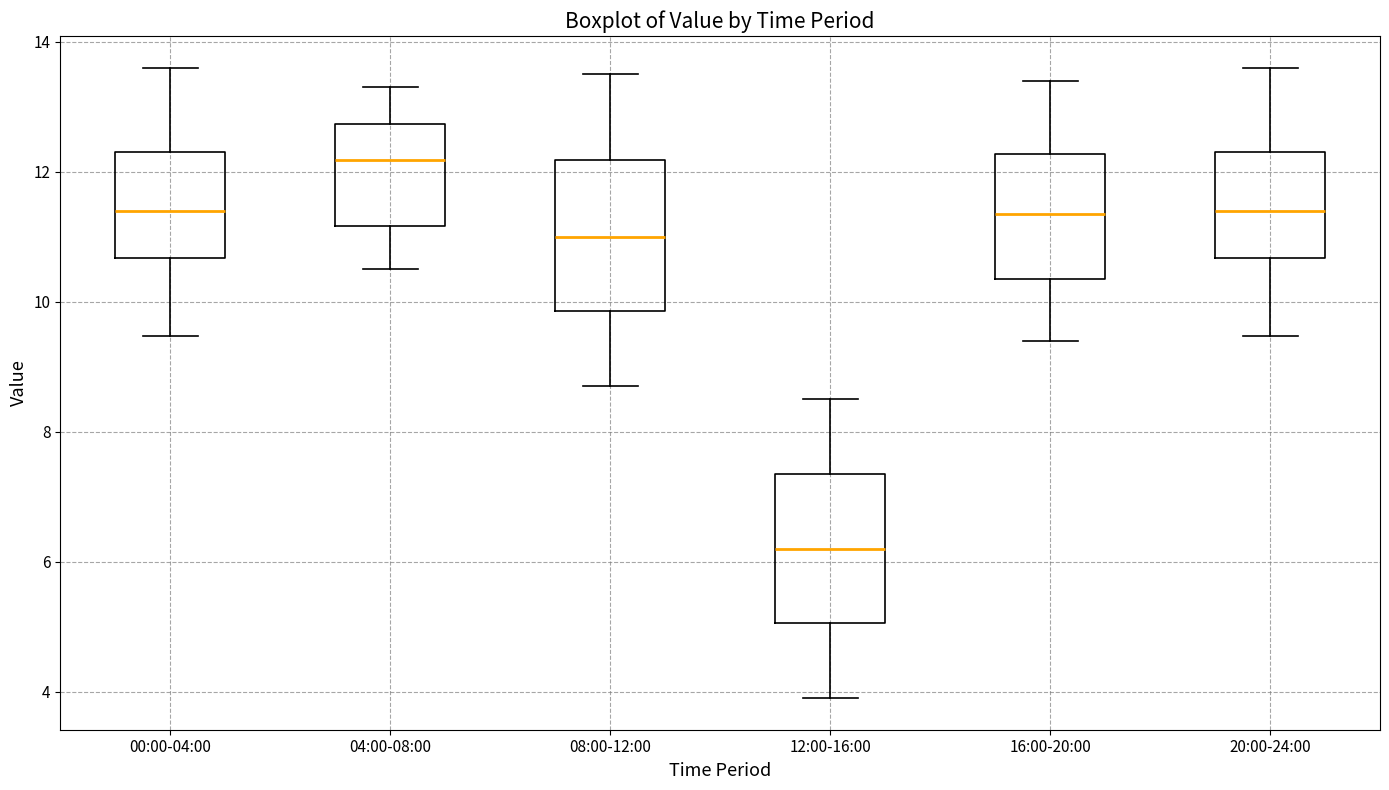

Which box has the lowest median line?

12:00-16:00